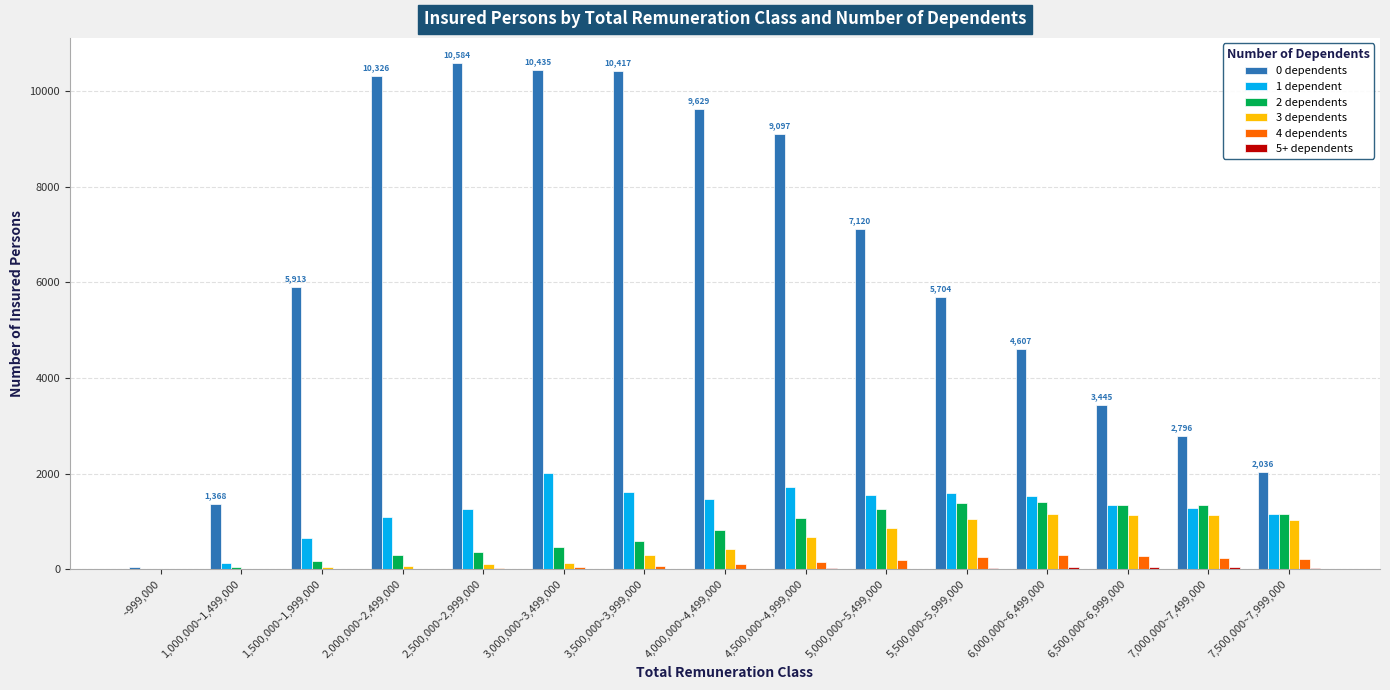

The value of 2 dependents at 5,500,000~5,999,000 is 384. True or false?

False